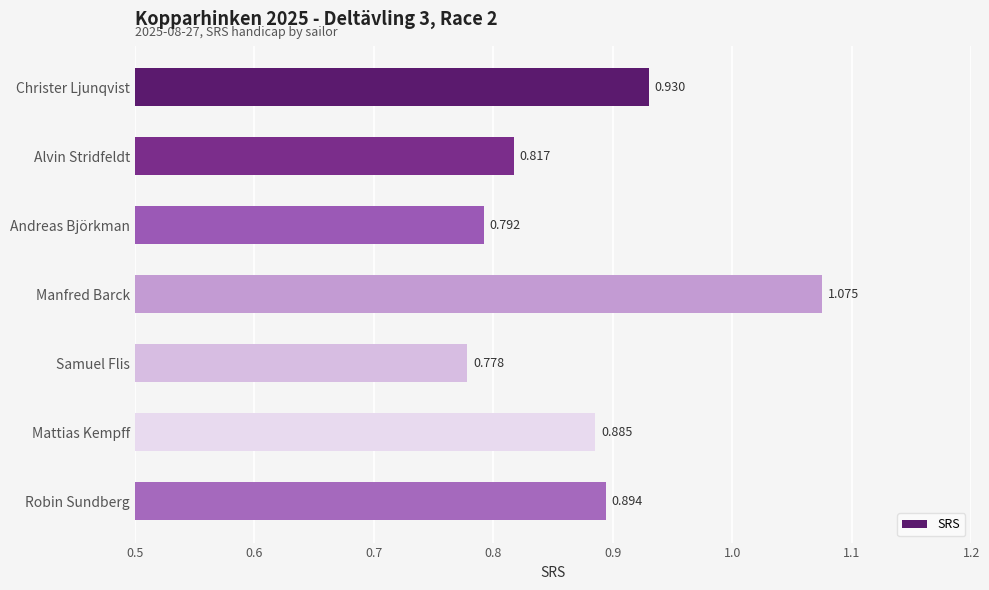

How many data points does each series have?

7